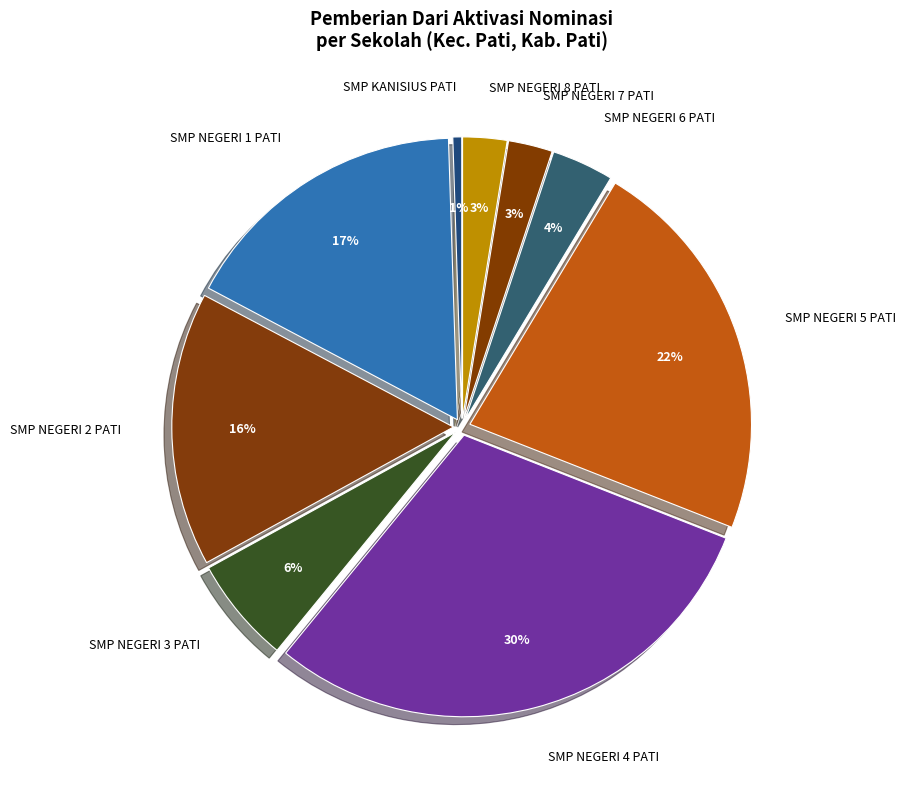

To the nearest percent, what is the difference between the SMP NEGERI 4 PATI and SMP NEGERI 1 PATI slice percentages?

13%